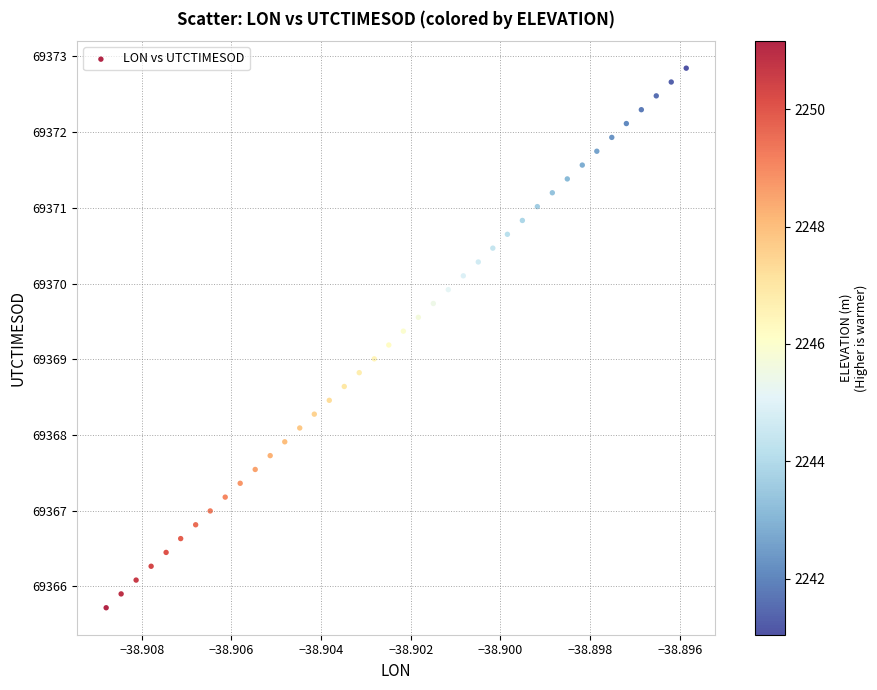

What is the range of Y values (max minus min)?

7.1